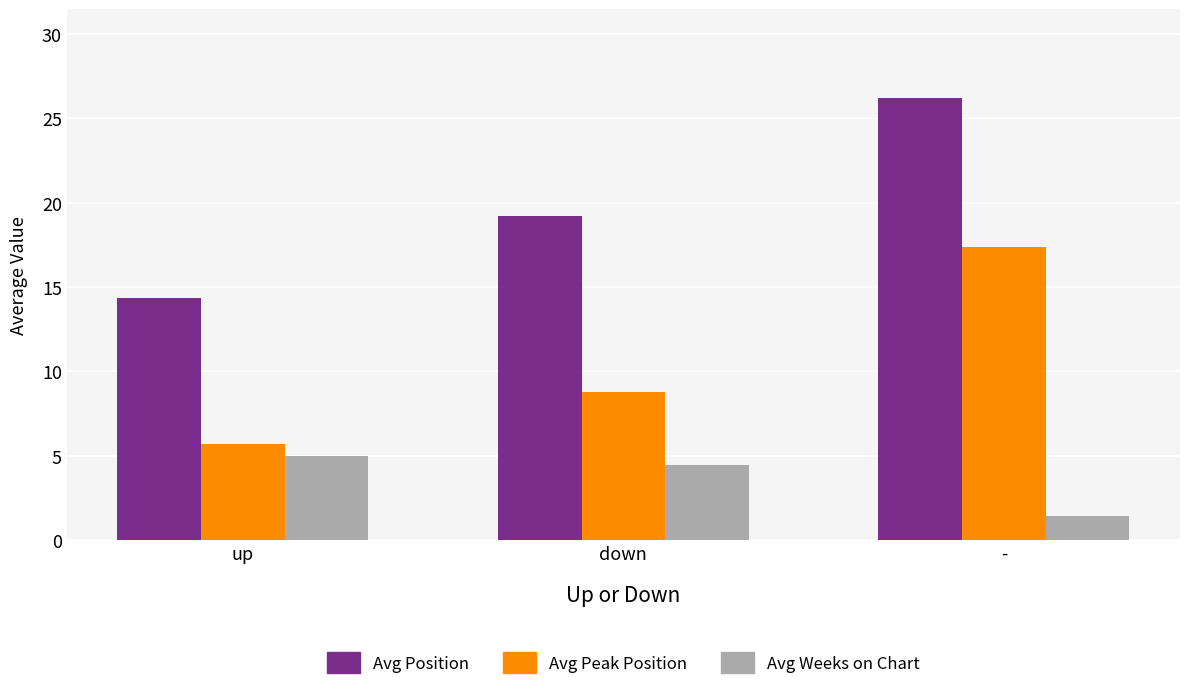

Reading right to left, list all the values displayed in this chart.

Avg Position: -=26.2	down=19.2	up=14.4
Avg Peak Position: -=17.4	down=8.8	up=5.7
Avg Weeks on Chart: -=1.4	down=4.4	up=5.0